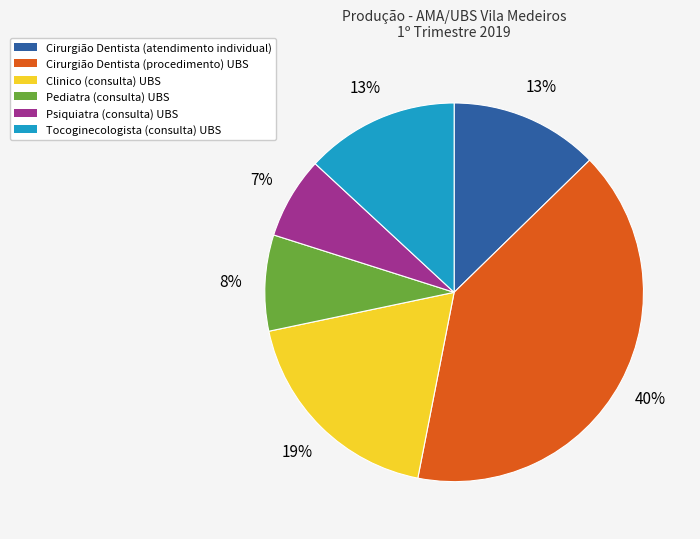

Is it true that Tocoginecologista (consulta) UBS is 6% of the pie?

False